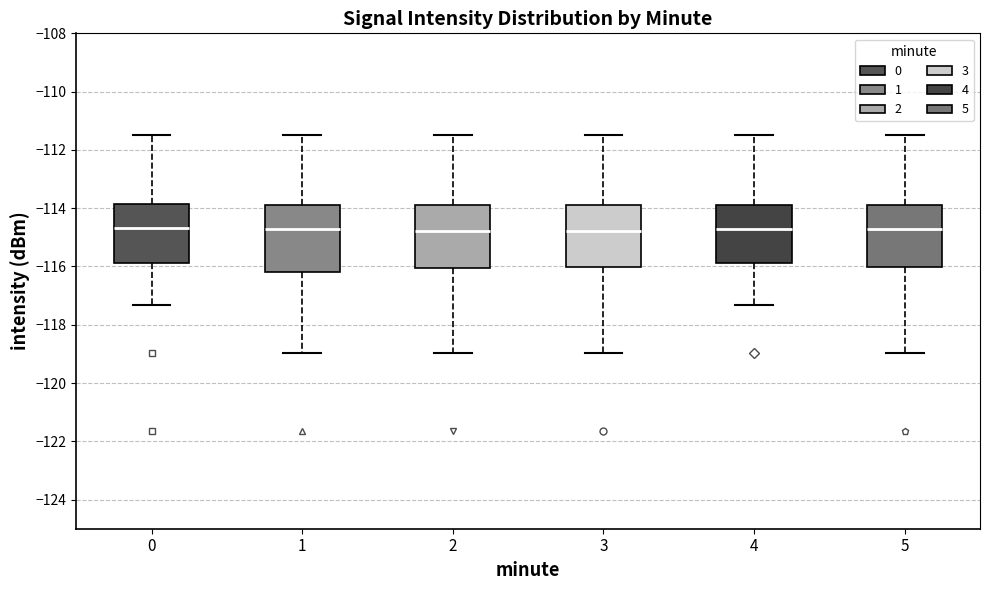

Reading left to right, transcribe this box plot: for each box, give where its median line is, the range the box spans, and where its two whiskers end, as read against the y-axis. The values are not printed on the chart, so give them approximately, as read against the axis.

0: median -114.6, box -115.8 to -113.8, whiskers -117.4 to -111.4
1: median -114.8, box -116.2 to -113.8, whiskers -119.0 to -111.4
2: median -114.8, box -116.0 to -114.0, whiskers -119.0 to -111.4
3: median -114.8, box -116.0 to -113.8, whiskers -119.0 to -111.4
4: median -114.8, box -115.8 to -113.8, whiskers -117.4 to -111.4
5: median -114.8, box -116.0 to -113.8, whiskers -119.0 to -111.4